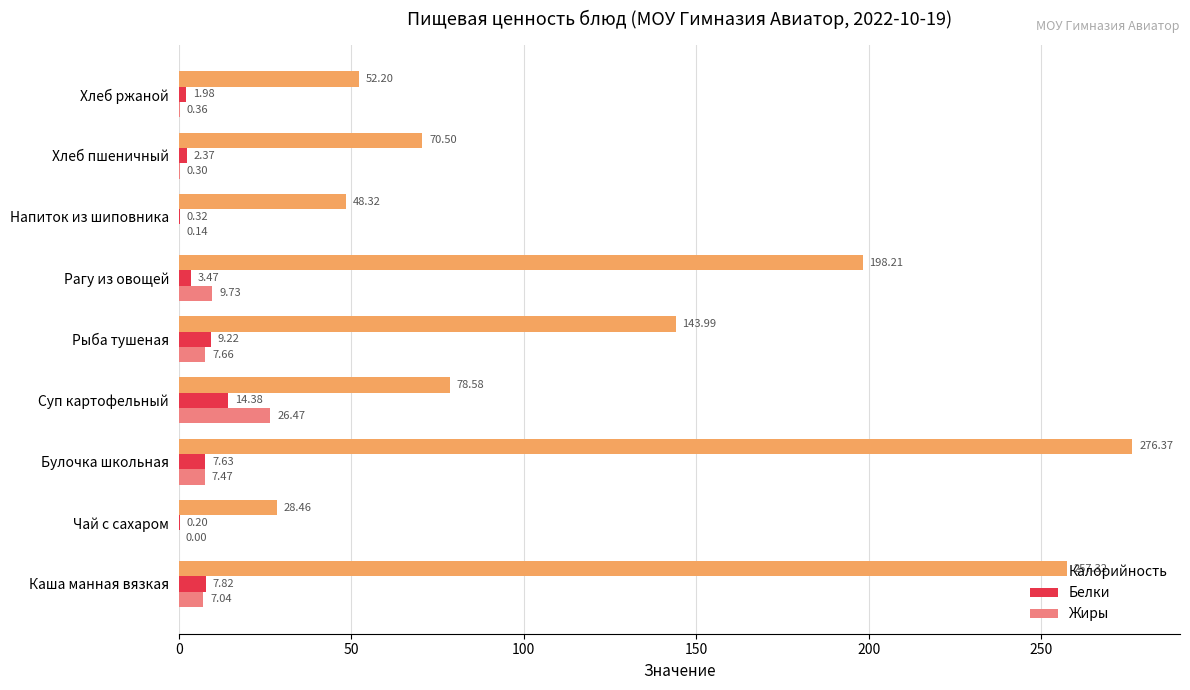

Which category has the highest value in the Жиры series?

Суп картофельный